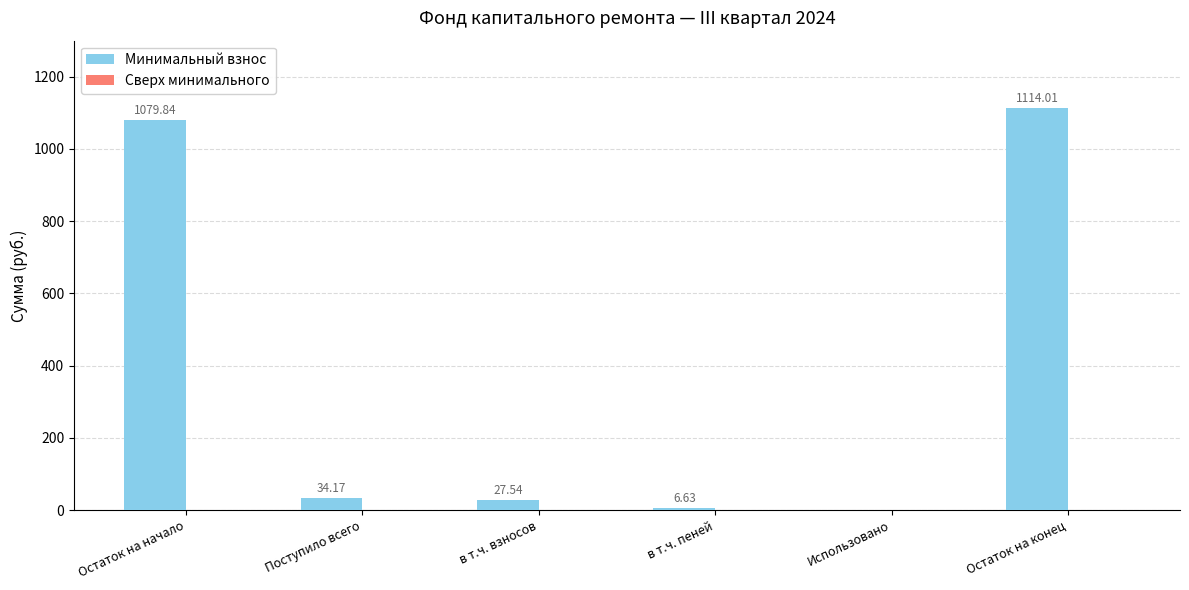

Which label corresponds to the largest value in the chart?

Остаток на конец